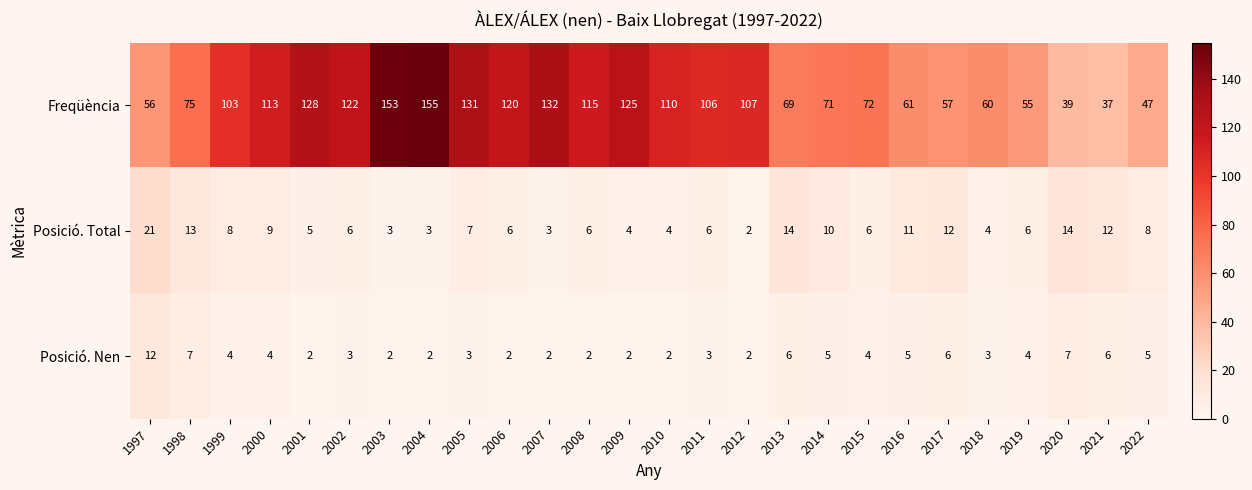

At how many categories does at least one series exceed 10?

26